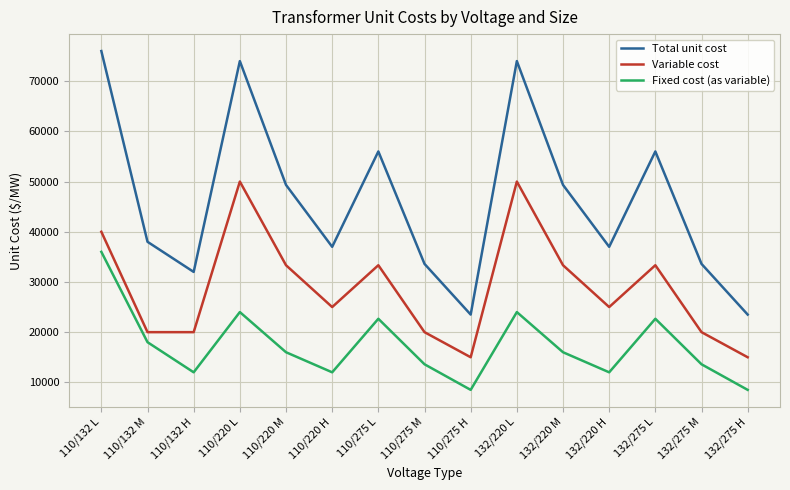

What is the sum of the Total unit cost values at 132/275 H and 132/220 M?

72833